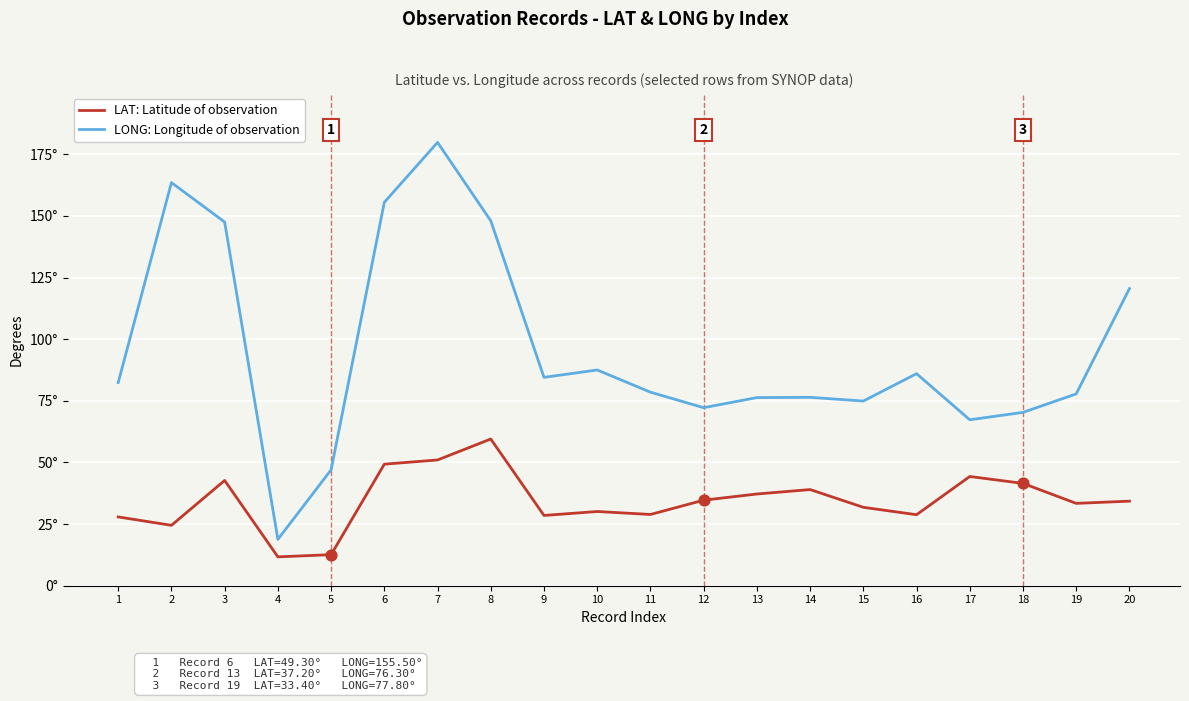

At how many categories does at least one series exceed 75?

14